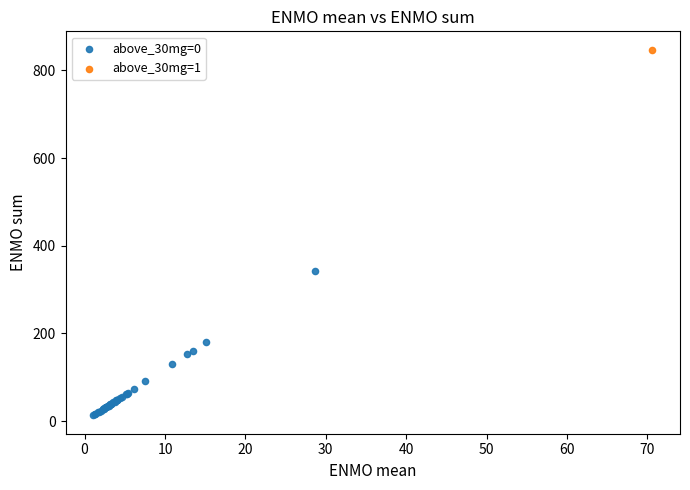

What are all the series names shown in the legend?

above_30mg=0, above_30mg=1